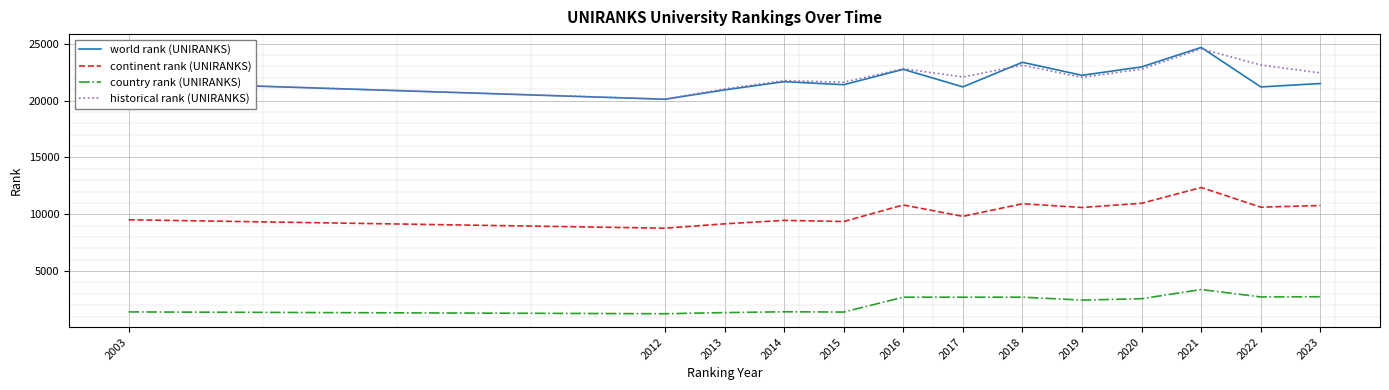

Does the chart display data point markers on the line(s)?

No